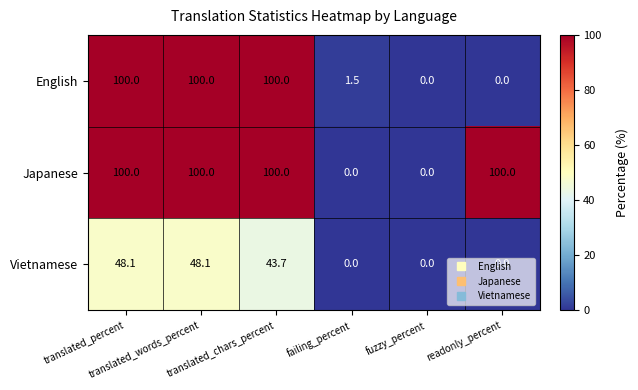

Which series has the largest total across all categories?

Japanese